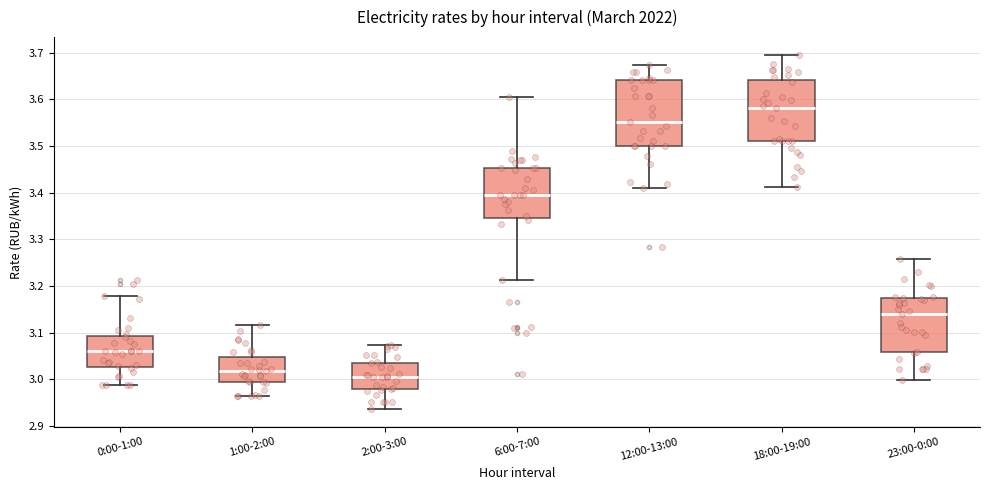

Reading left to right, read every box against the y-axis: the position of its median line, the range the box covers, and the ends of its whiskers. The values are not printed on the chart, so give them approximately, as read against the axis.

0:00-1:00: median 3.06, box 3.03 to 3.09, whiskers 2.99 to 3.18
1:00-2:00: median 3.02, box 2.99 to 3.05, whiskers 2.96 to 3.12
2:00-3:00: median 3.01, box 2.98 to 3.04, whiskers 2.94 to 3.07
6:00-7:00: median 3.40, box 3.35 to 3.45, whiskers 3.21 to 3.61
12:00-13:00: median 3.55, box 3.50 to 3.64, whiskers 3.41 to 3.67
18:00-19:00: median 3.58, box 3.51 to 3.64, whiskers 3.41 to 3.70
23:00-0:00: median 3.14, box 3.06 to 3.17, whiskers 3.00 to 3.26